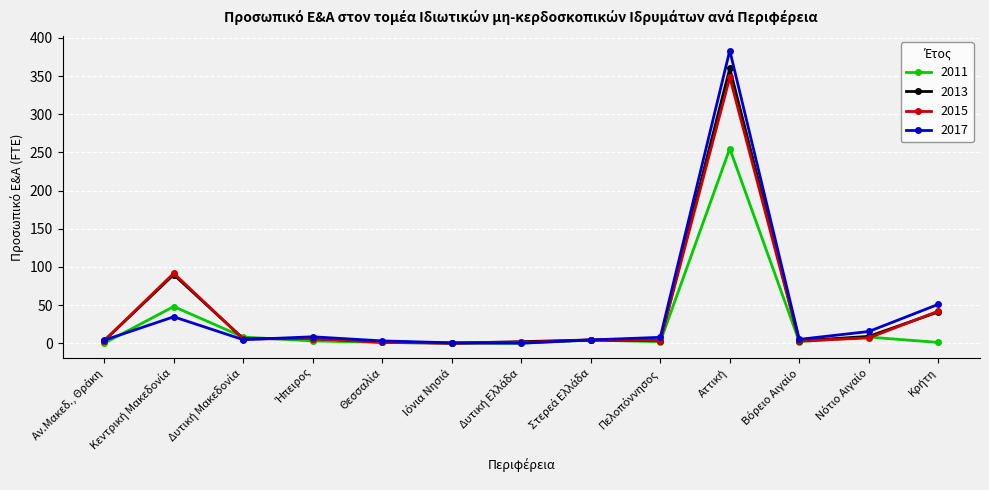

What is the value of the 2013 point at the 2nd from the left?

89.8